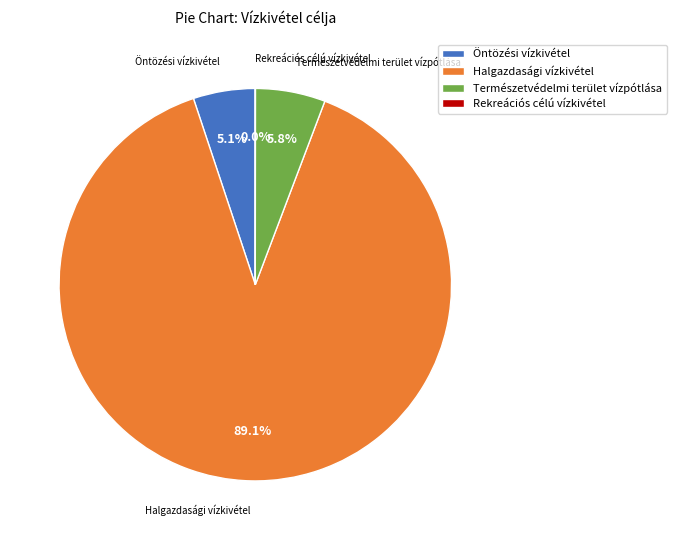

What is the largest slice in the pie chart?

Halgazdasági vízkivétel